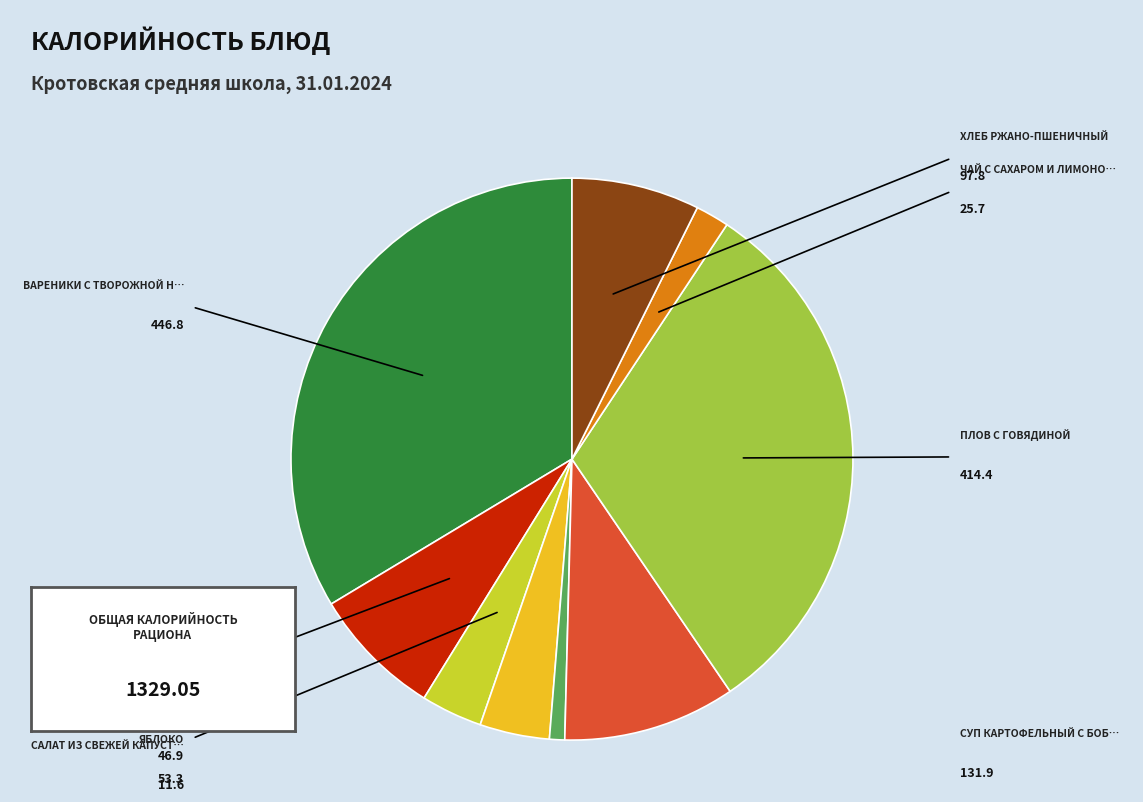

How many segments does this pie chart have?

9